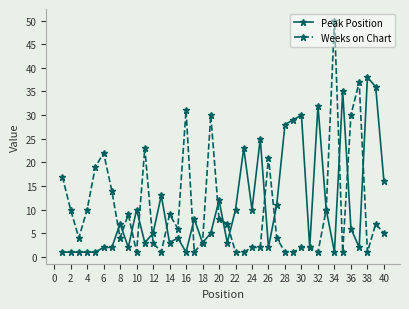

True or false: Peak Position has more than 1 interior local peaks.

True